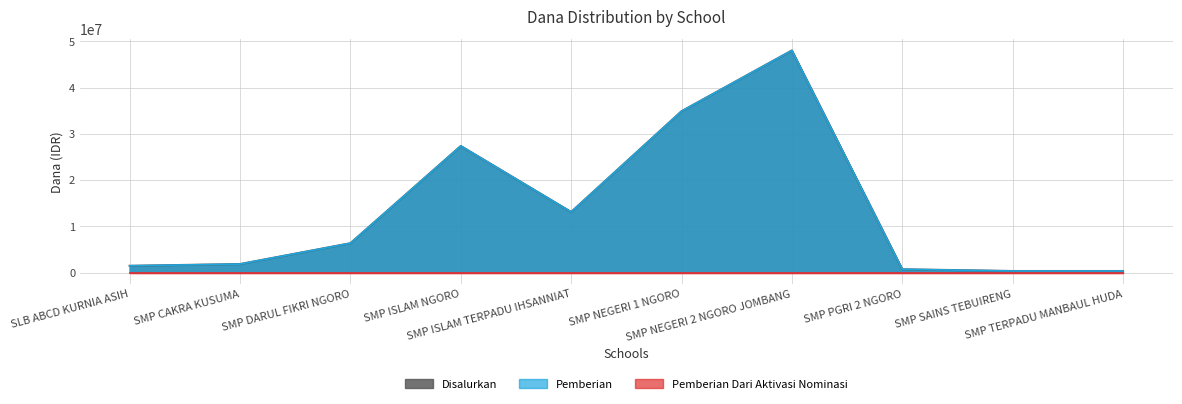

Rank the categories by Disalurkan value from lowest to highest.

SMP SAINS TEBUIRENG, SMP TERPADU MANBAUL HUDA, SMP PGRI 2 NGORO, SLB ABCD KURNIA ASIH, SMP CAKRA KUSUMA, SMP DARUL FIKRI NGORO, SMP ISLAM TERPADU IHSANNIAT, SMP ISLAM NGORO, SMP NEGERI 1 NGORO, SMP NEGERI 2 NGORO JOMBANG